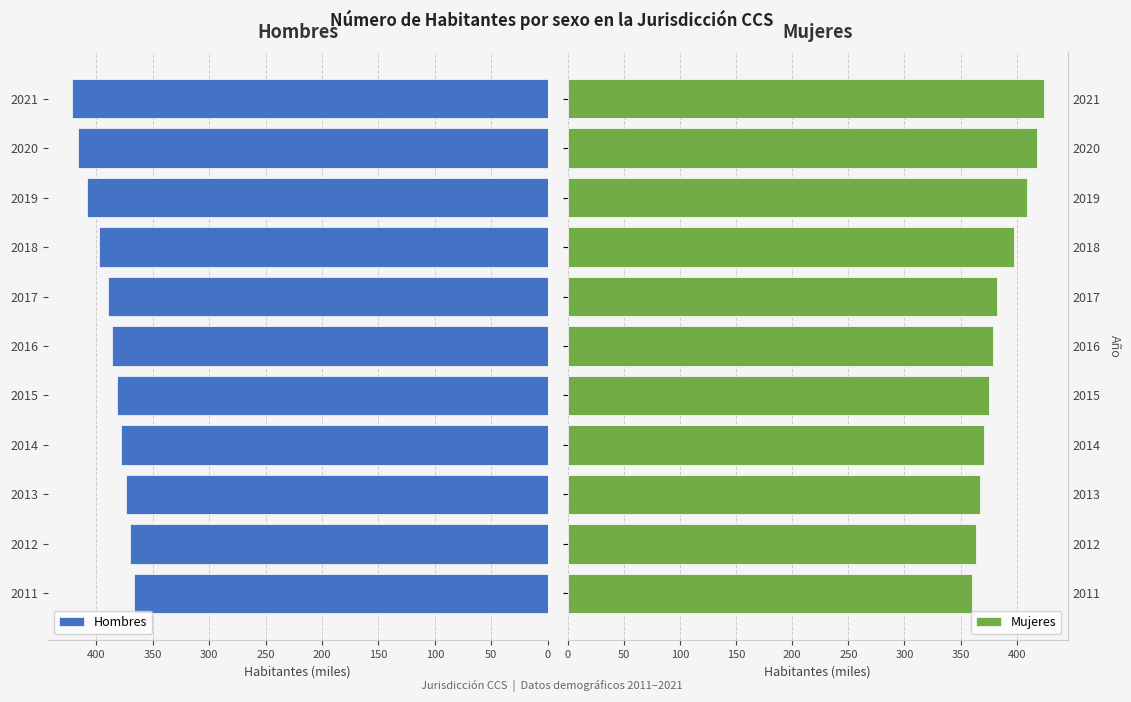

What is the sum of all Hombres values?

4289.1